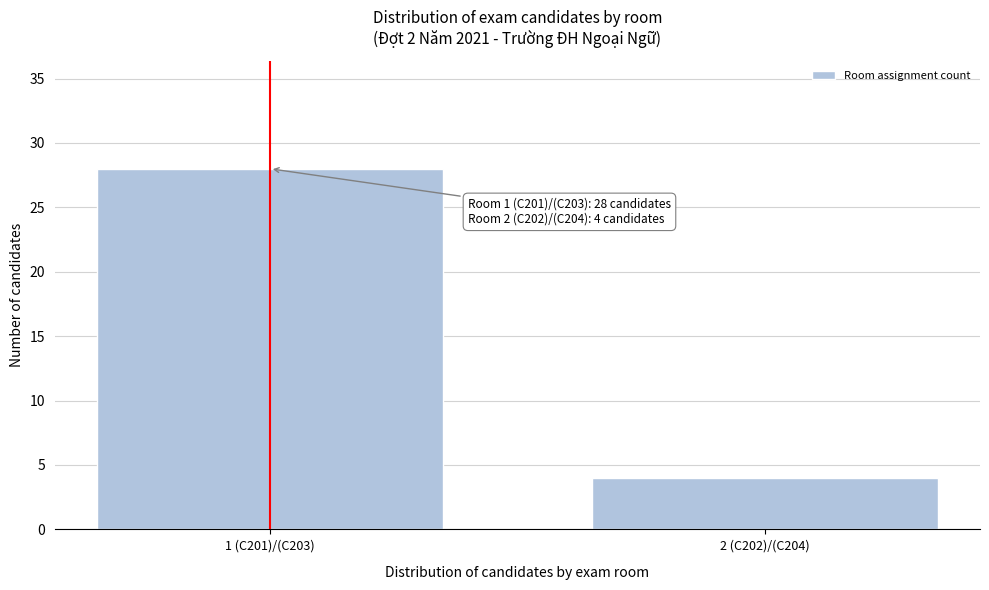

Reading left to right, what are all the values shown in this chart?

28	4